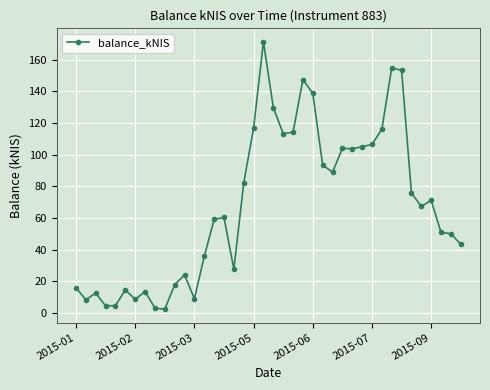

Does the chart have visible grid lines?

Yes